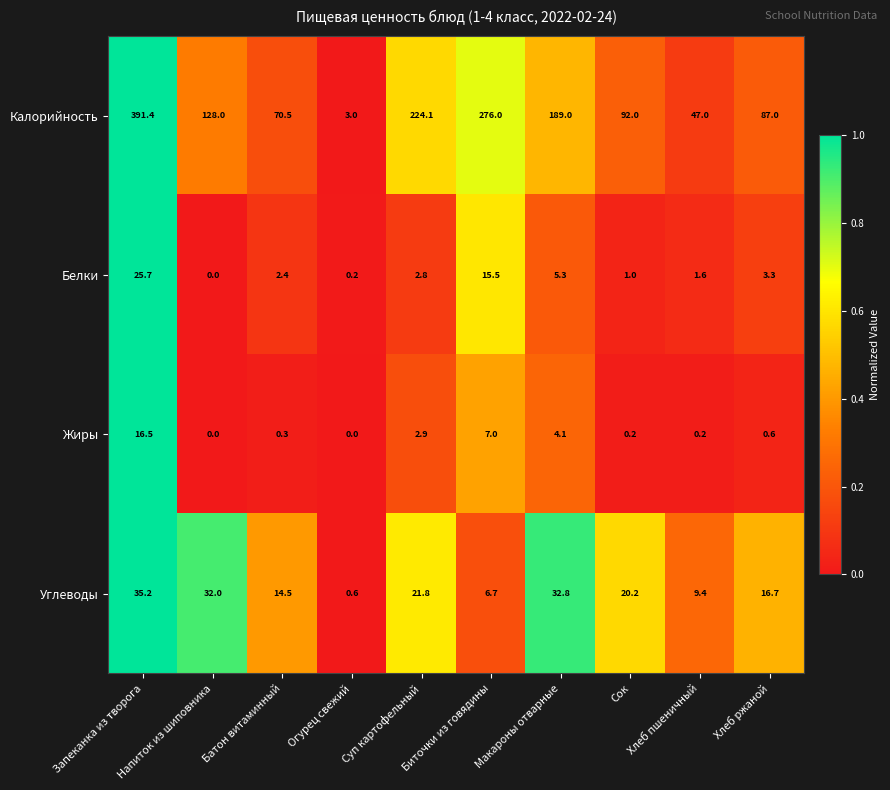

What value does the Белки series have at Биточки из говядины?

15.5